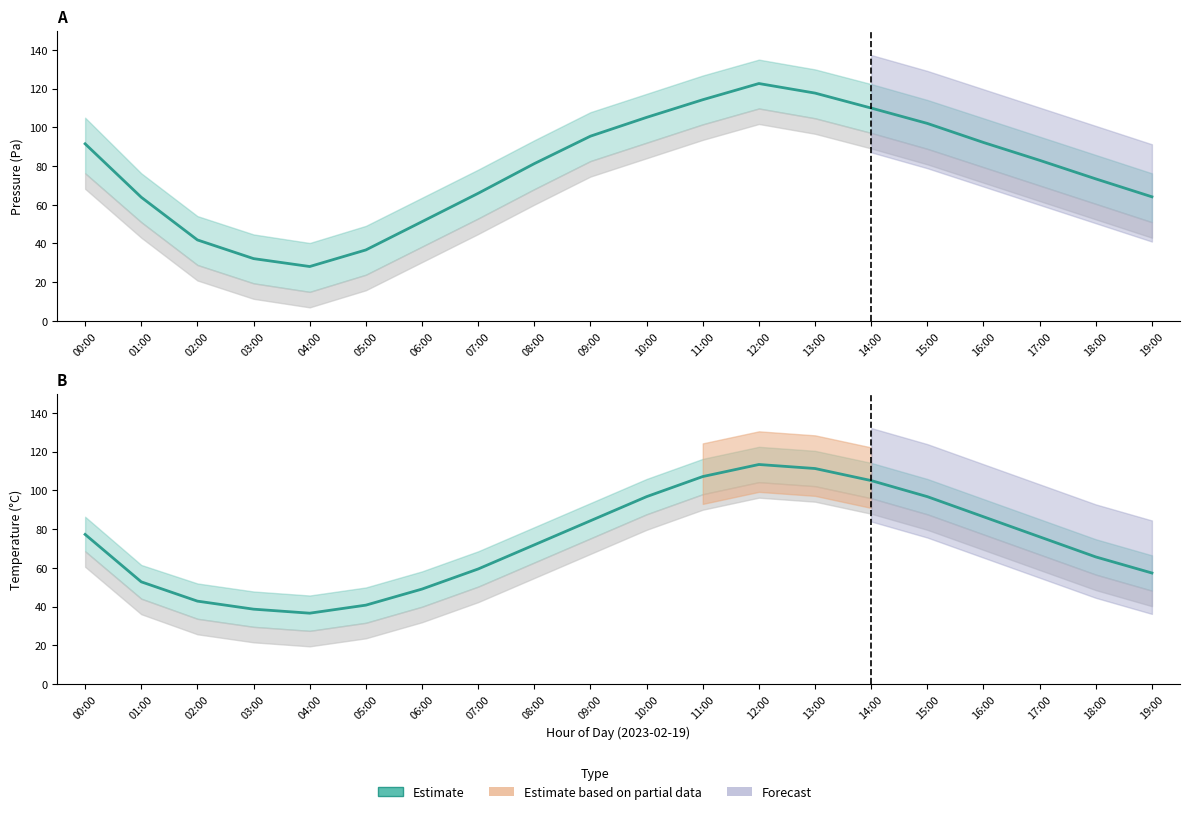

Rank the categories by value from lowest to highest.

04:00, 03:00, 05:00, 02:00, 06:00, 01:00, 19:00, 07:00, 18:00, 08:00, 17:00, 00:00, 09:00, 16:00, 10:00, 15:00, 14:00, 11:00, 13:00, 12:00